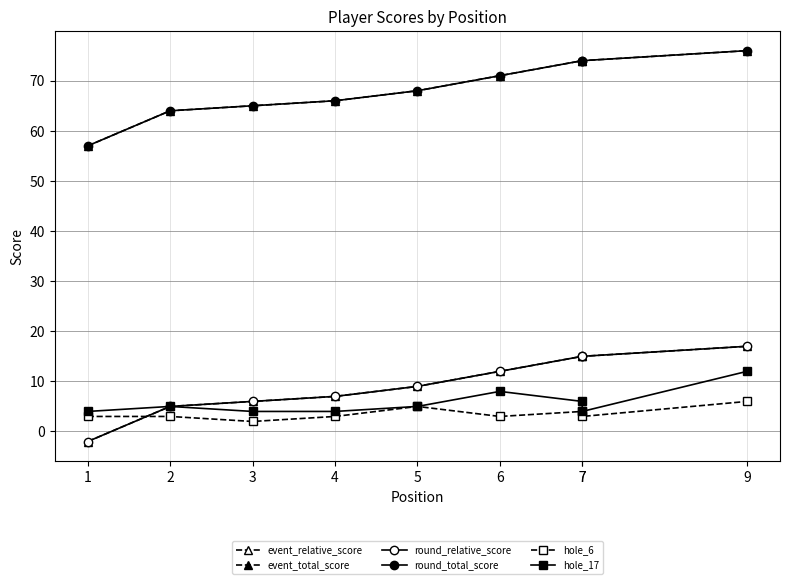

Between 7 and 5, which is larger?

7